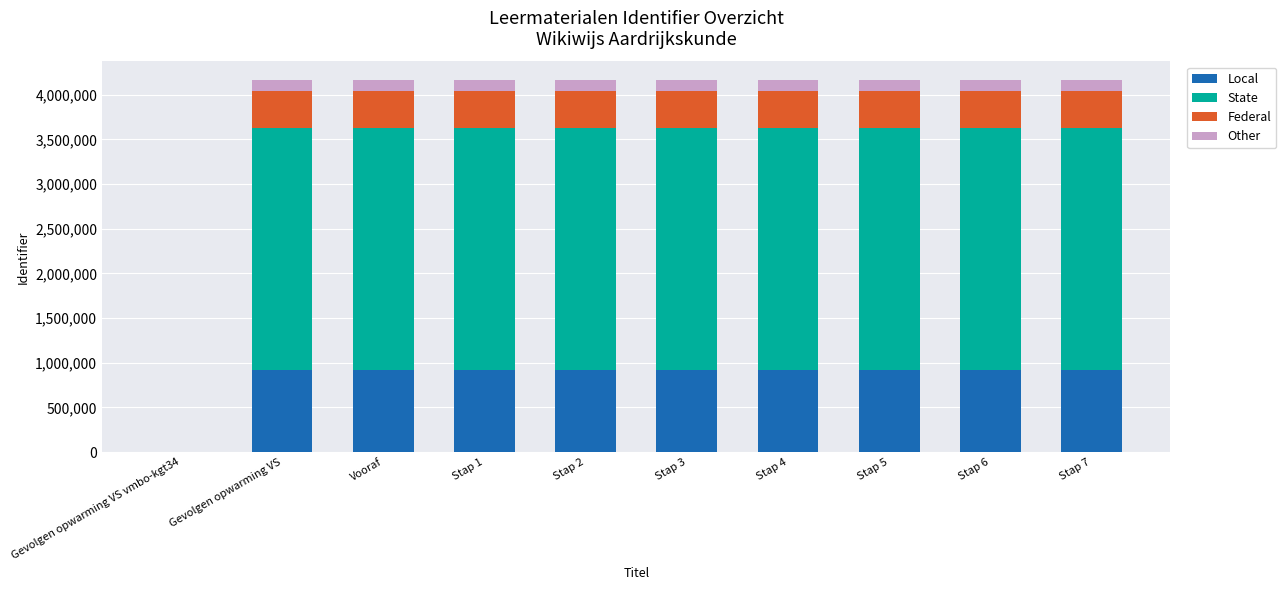

True or false: Local has a value of 916095.2 at Vooraf.

True